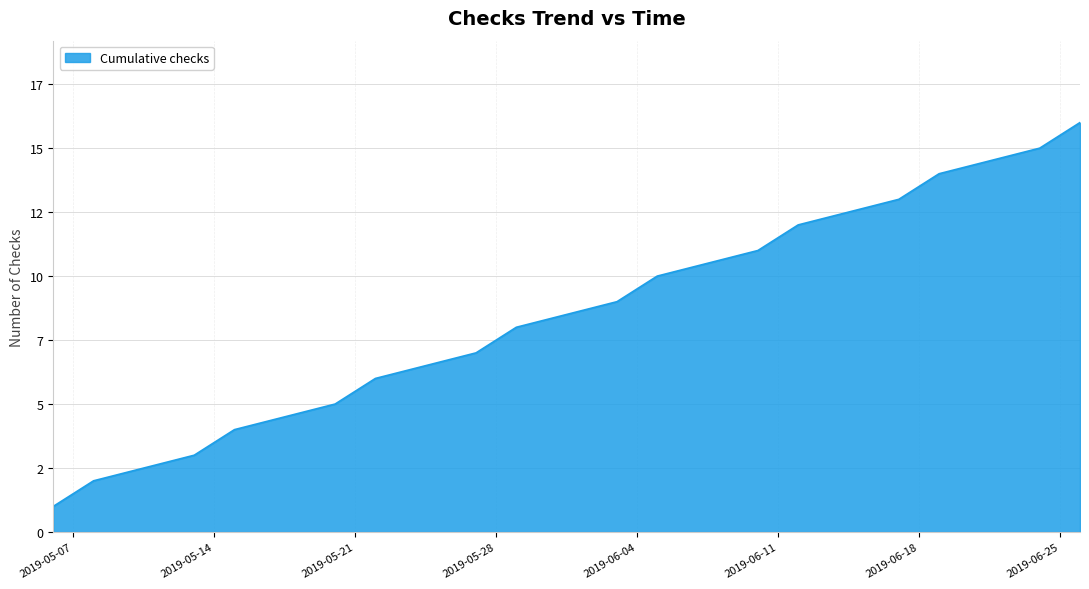

Is this an area chart (filled region under the line)?

Yes